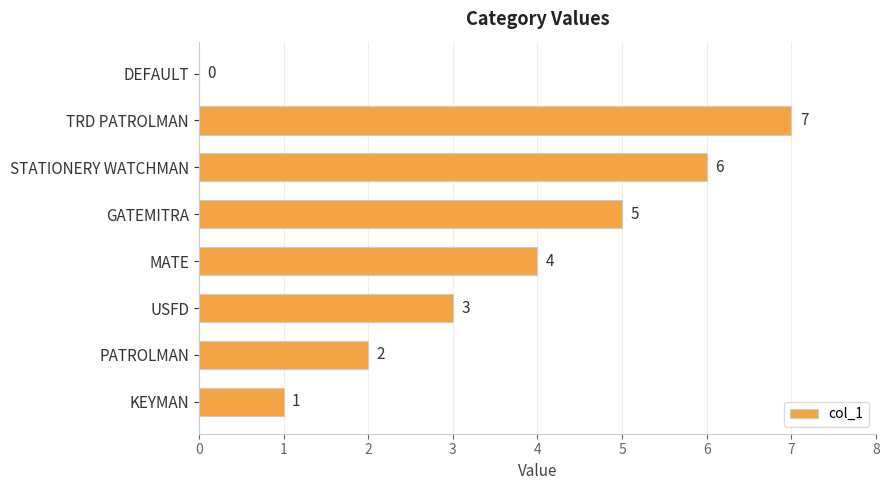

Where is the data nearest to the value 3?

USFD